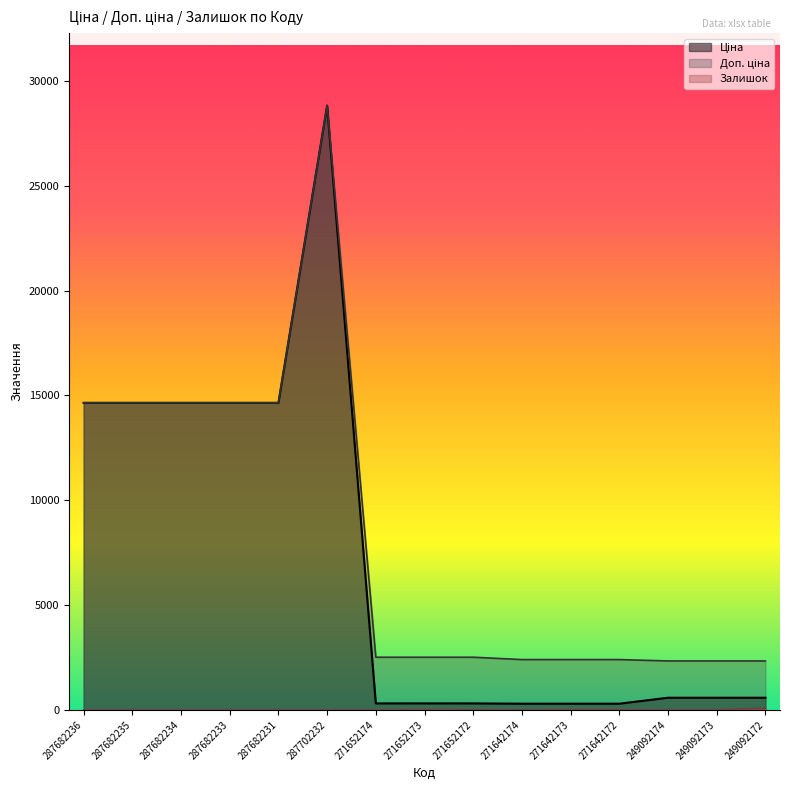

Is it true that Доп. ціна equals 4198.3 at 249092172?

False